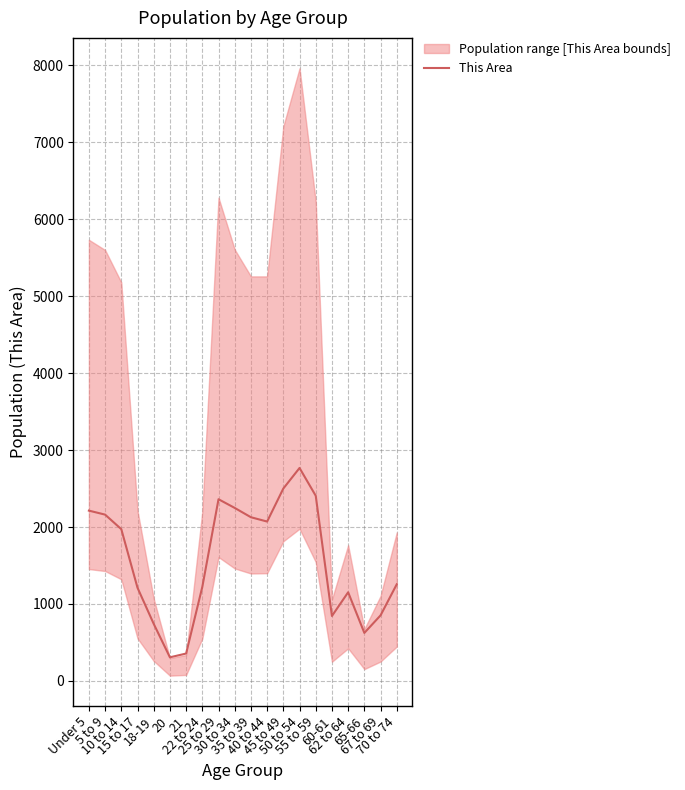

Is this an area chart (filled region under the line)?

No